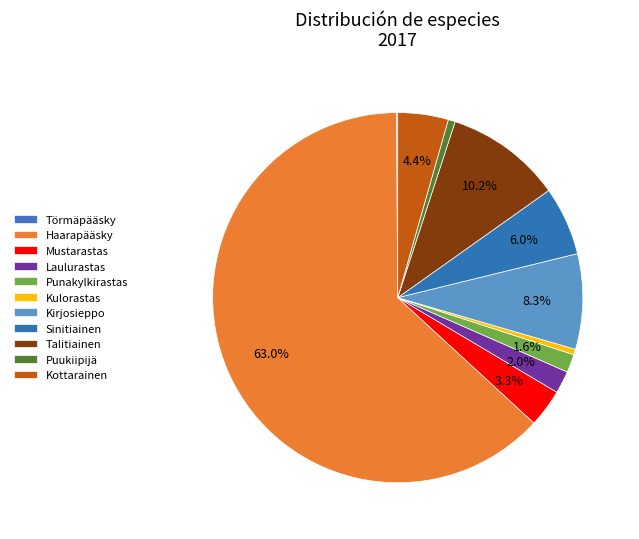

What percentage is the Haarapääsky slice, to the nearest percent?

63%